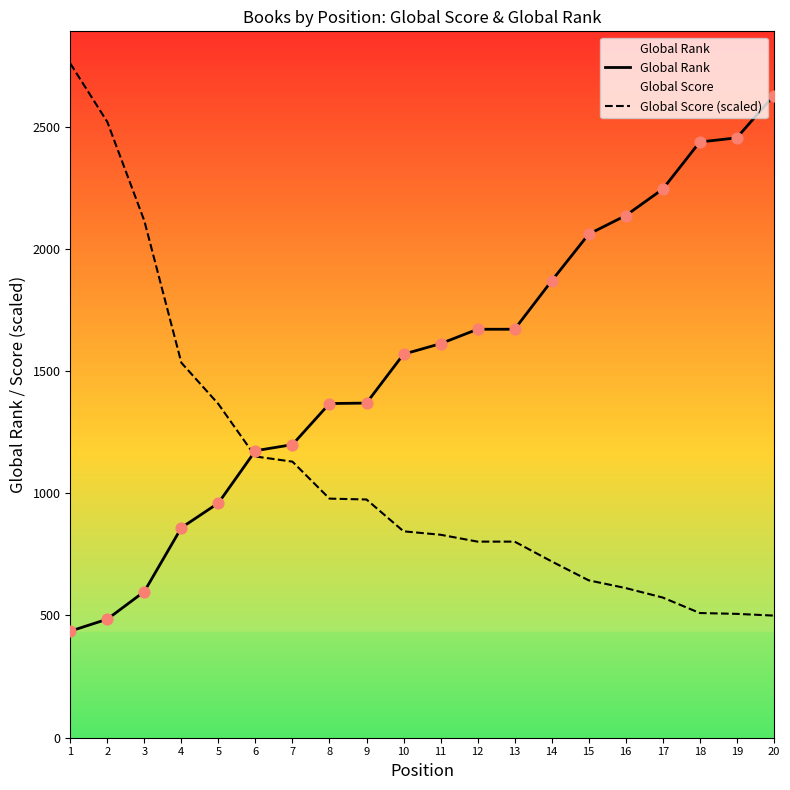

Which series reaches the maximum Y coordinate?

Global Score (scaled)